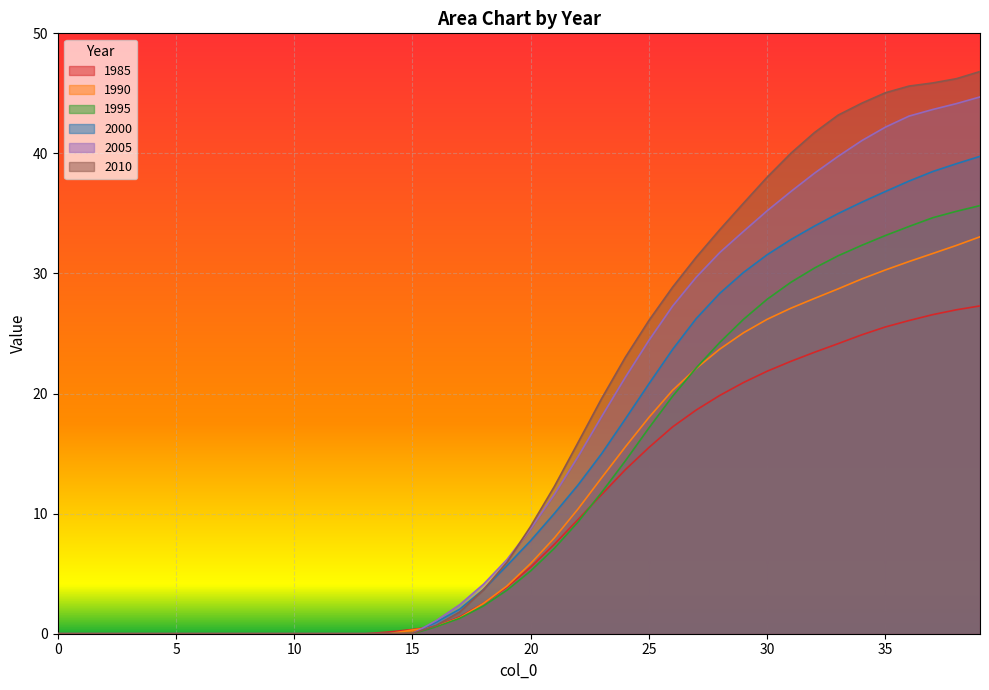

What are all the series names shown in the legend?

1985, 1990, 1995, 2000, 2005, 2010